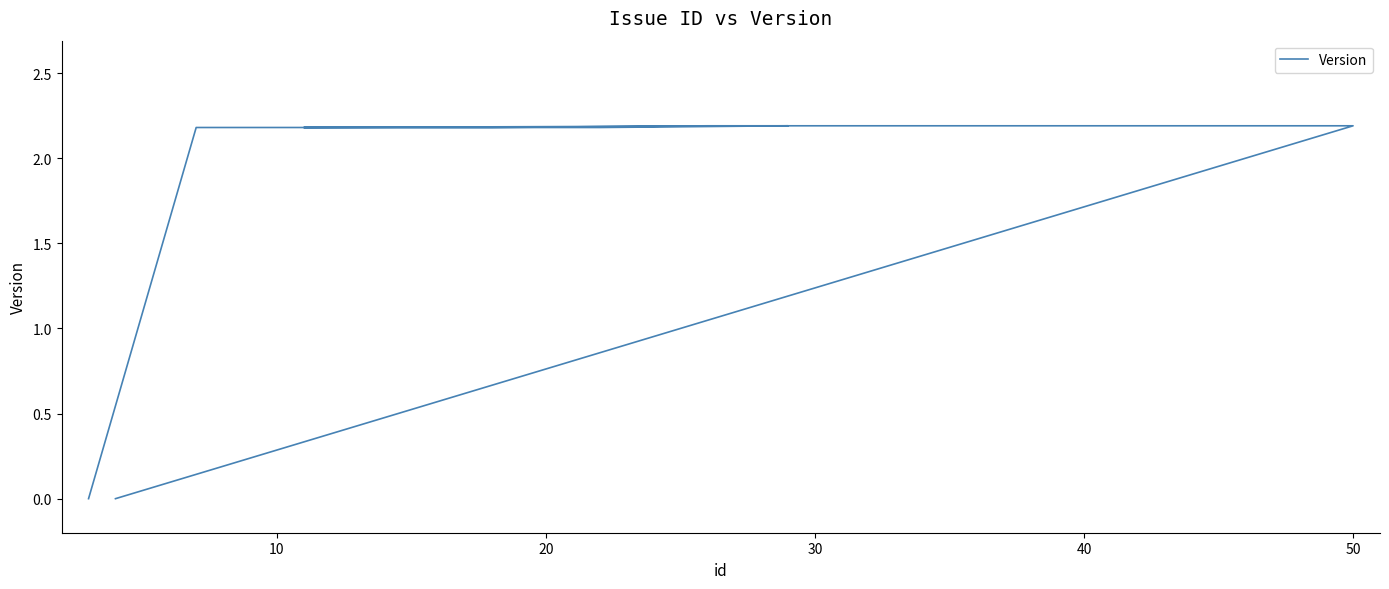

What is the value of the 8th point from the left?

2.2